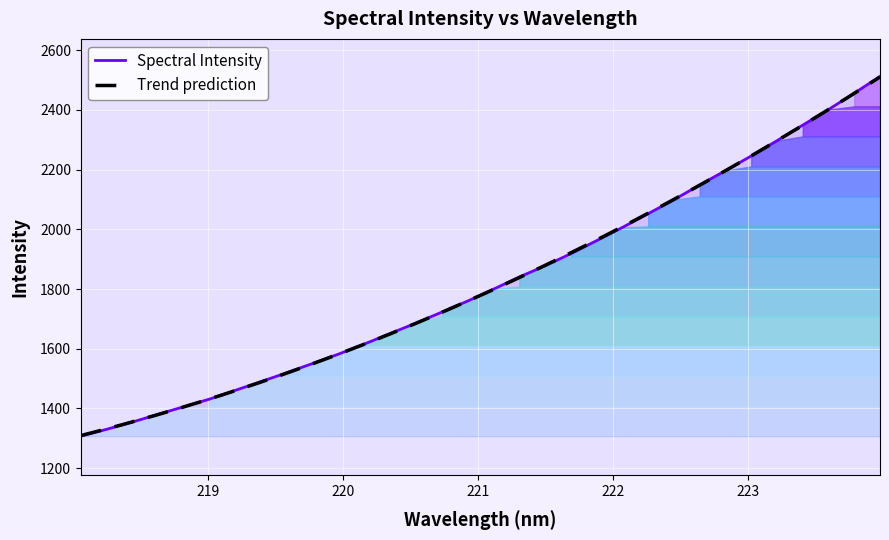

What is the difference between the maximum and second lowest values?

1181.8